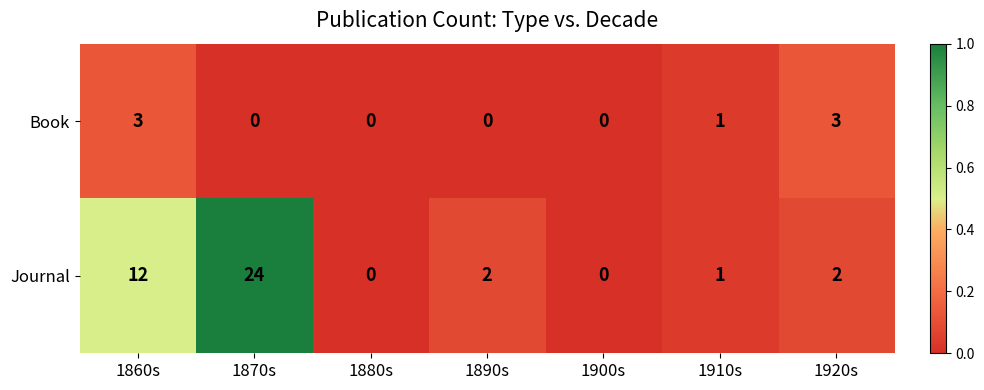

Which series has the largest total across all categories?

Journal